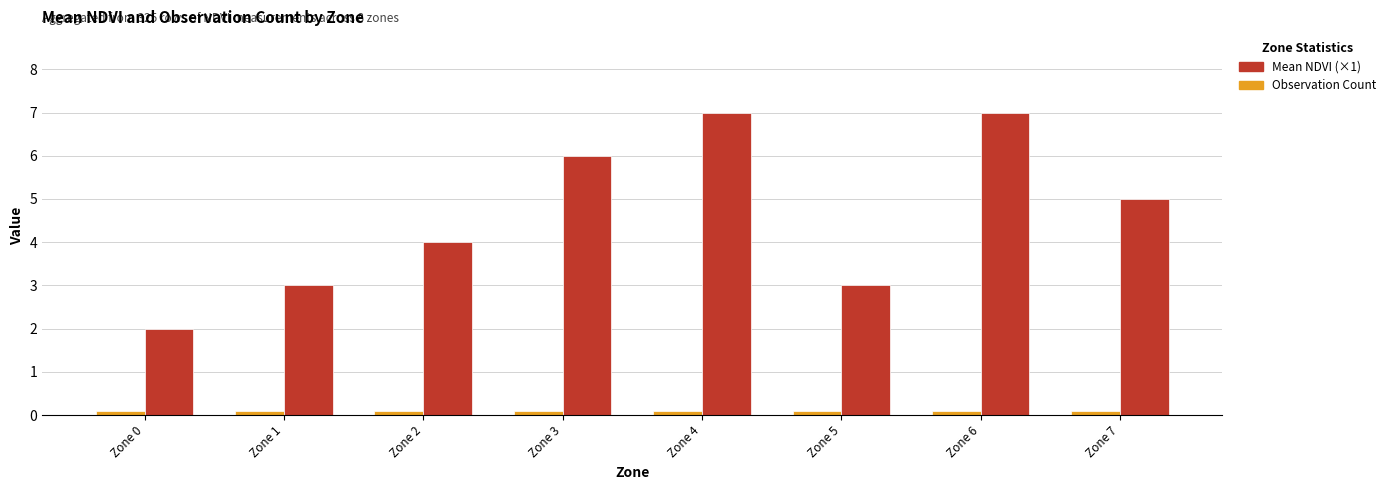

What is the greatest value displayed?

7.0